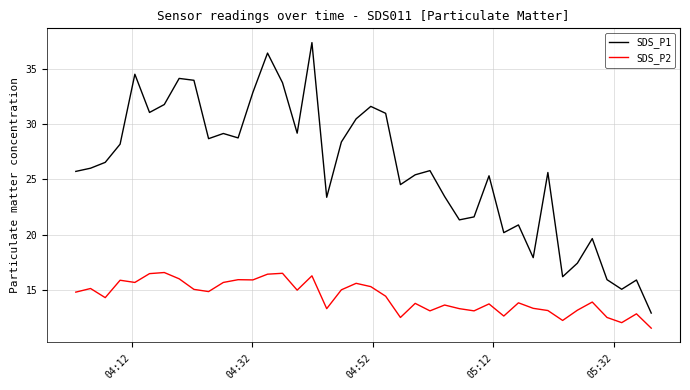

Which series has the widest spread of values?

SDS_P1